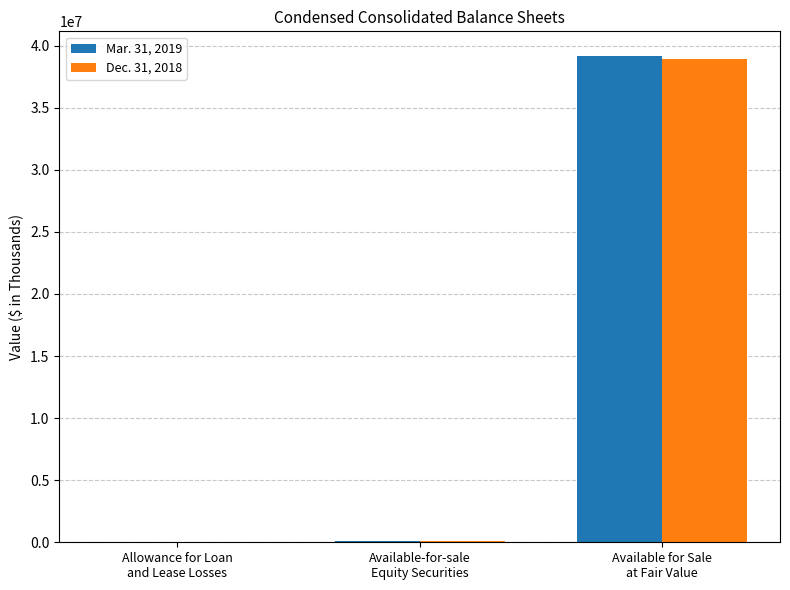

What is the greatest value displayed?

39188627